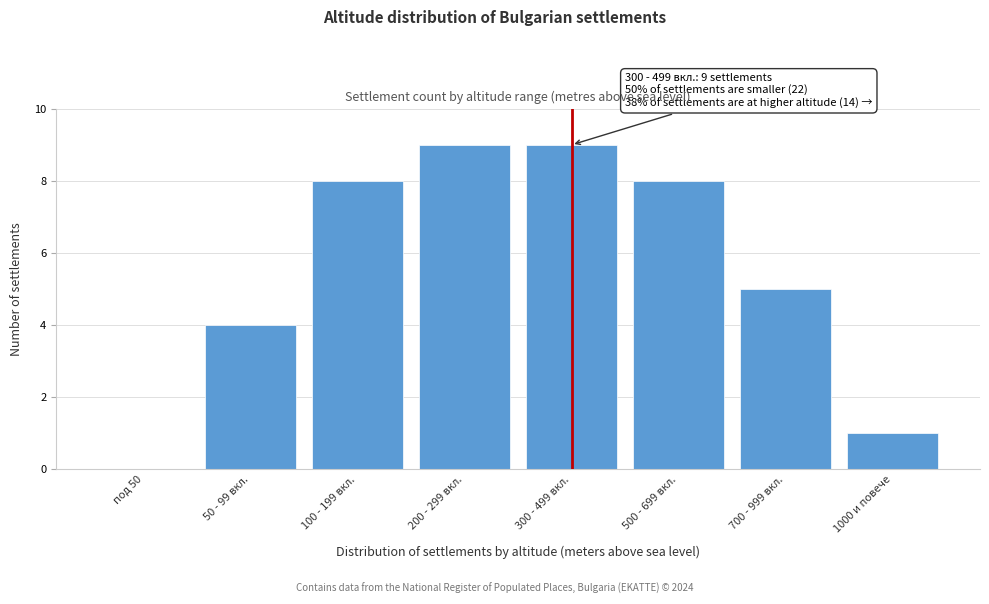

Reading right to left, list all the values displayed in this chart.

1000 и повече=1	700 - 999 вкл.=5	500 - 699 вкл.=8	300 - 499 вкл.=9	200 - 299 вкл.=9	100 - 199 вкл.=8	50 - 99 вкл.=4	под 50=0